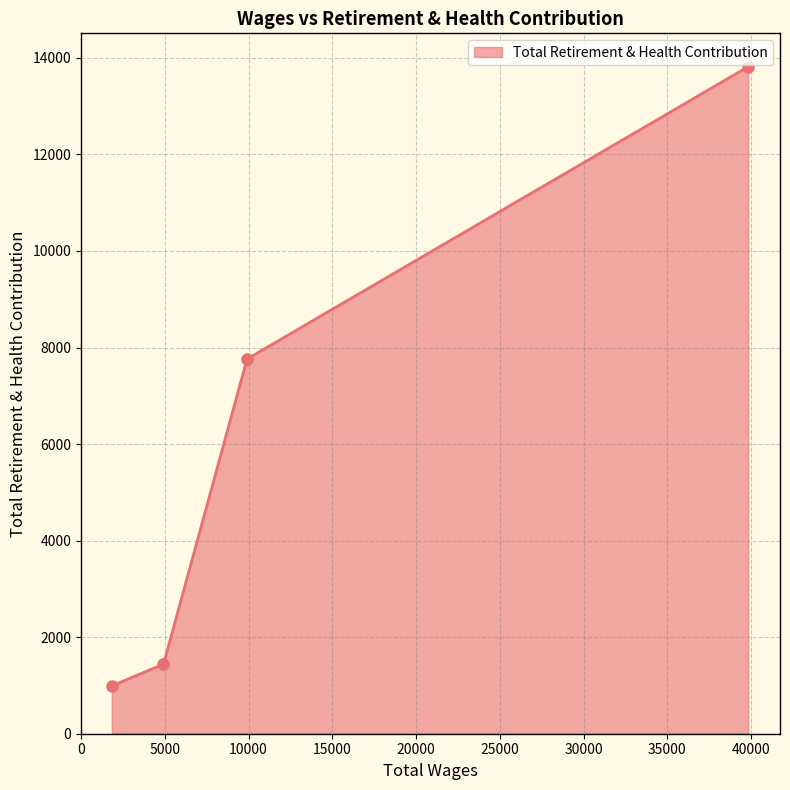

Reading left to right, list all the values displayed in this chart.

991	1441	7762	13818